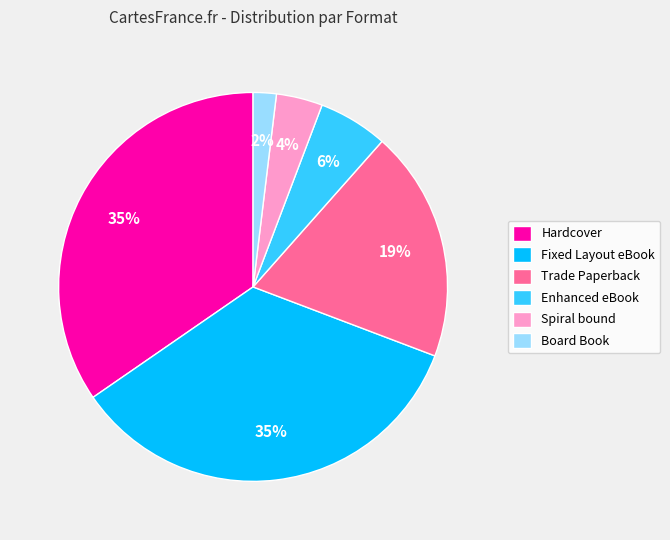

To the nearest percent, what portion does Trade Paperback represent?

19%